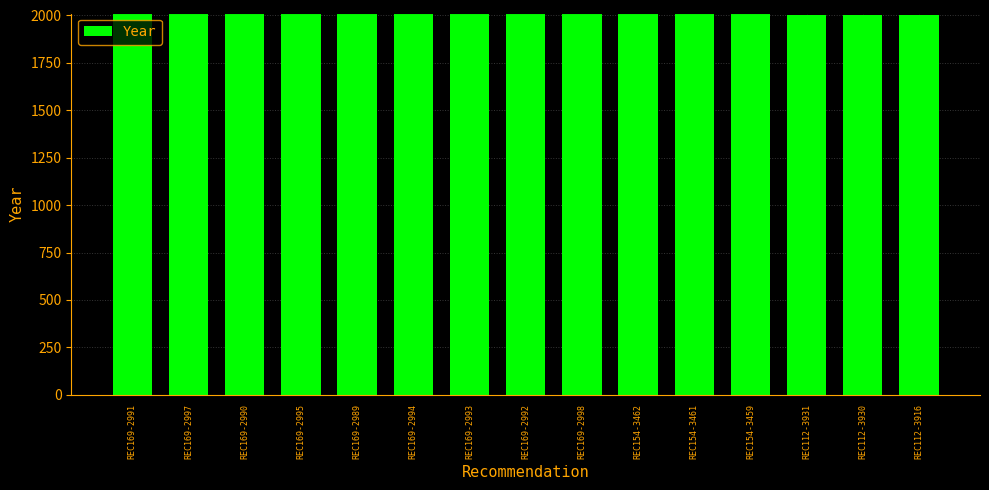

The chart shows a value of 2004 at REC112-3931. True or false?

True